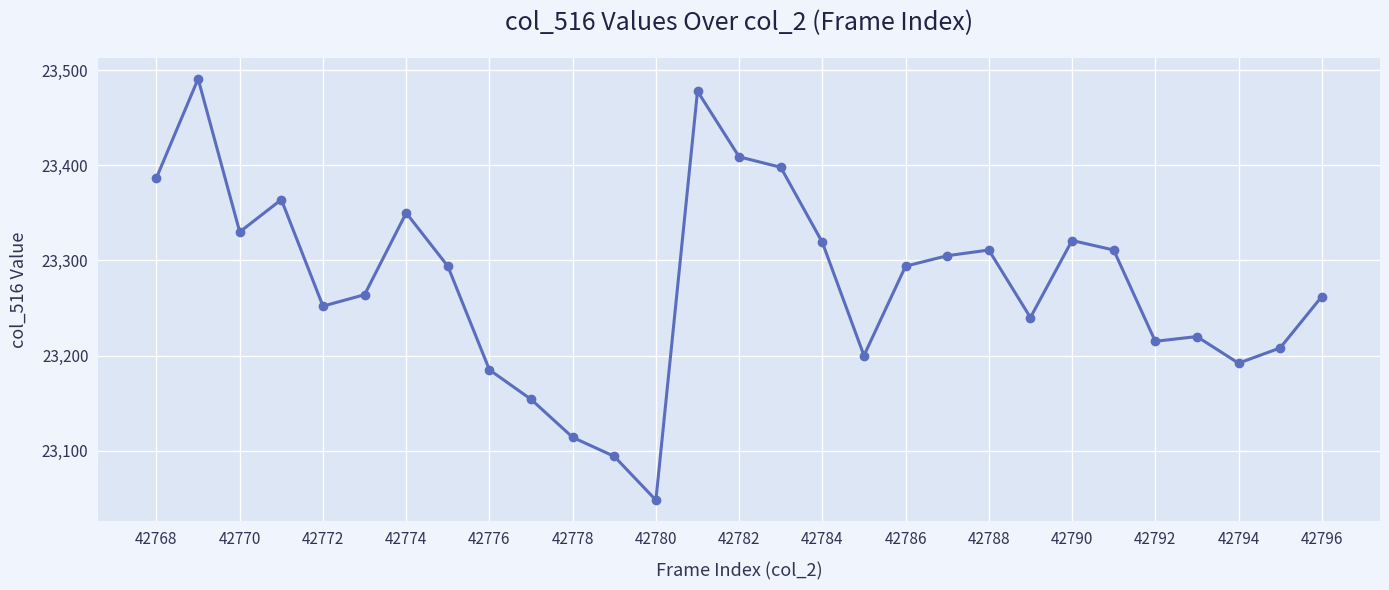

True or false: the data has more than 1 interior local peaks.

True